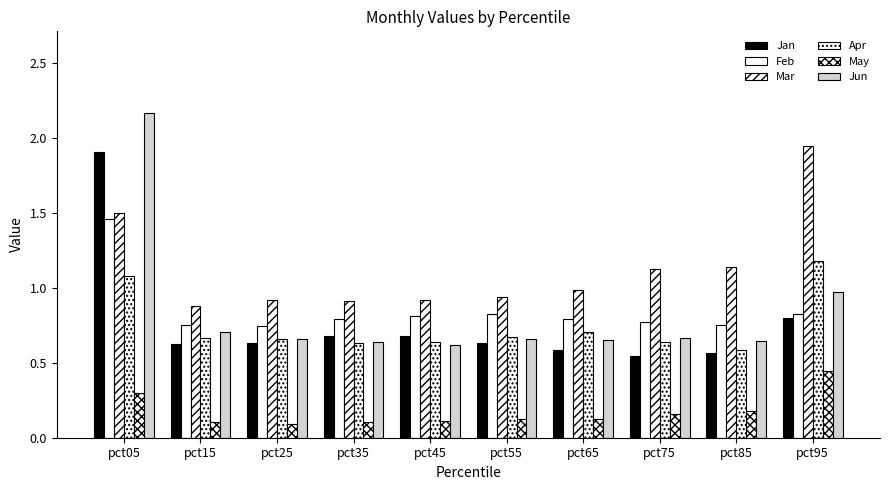

How many bars are there in each group?

6